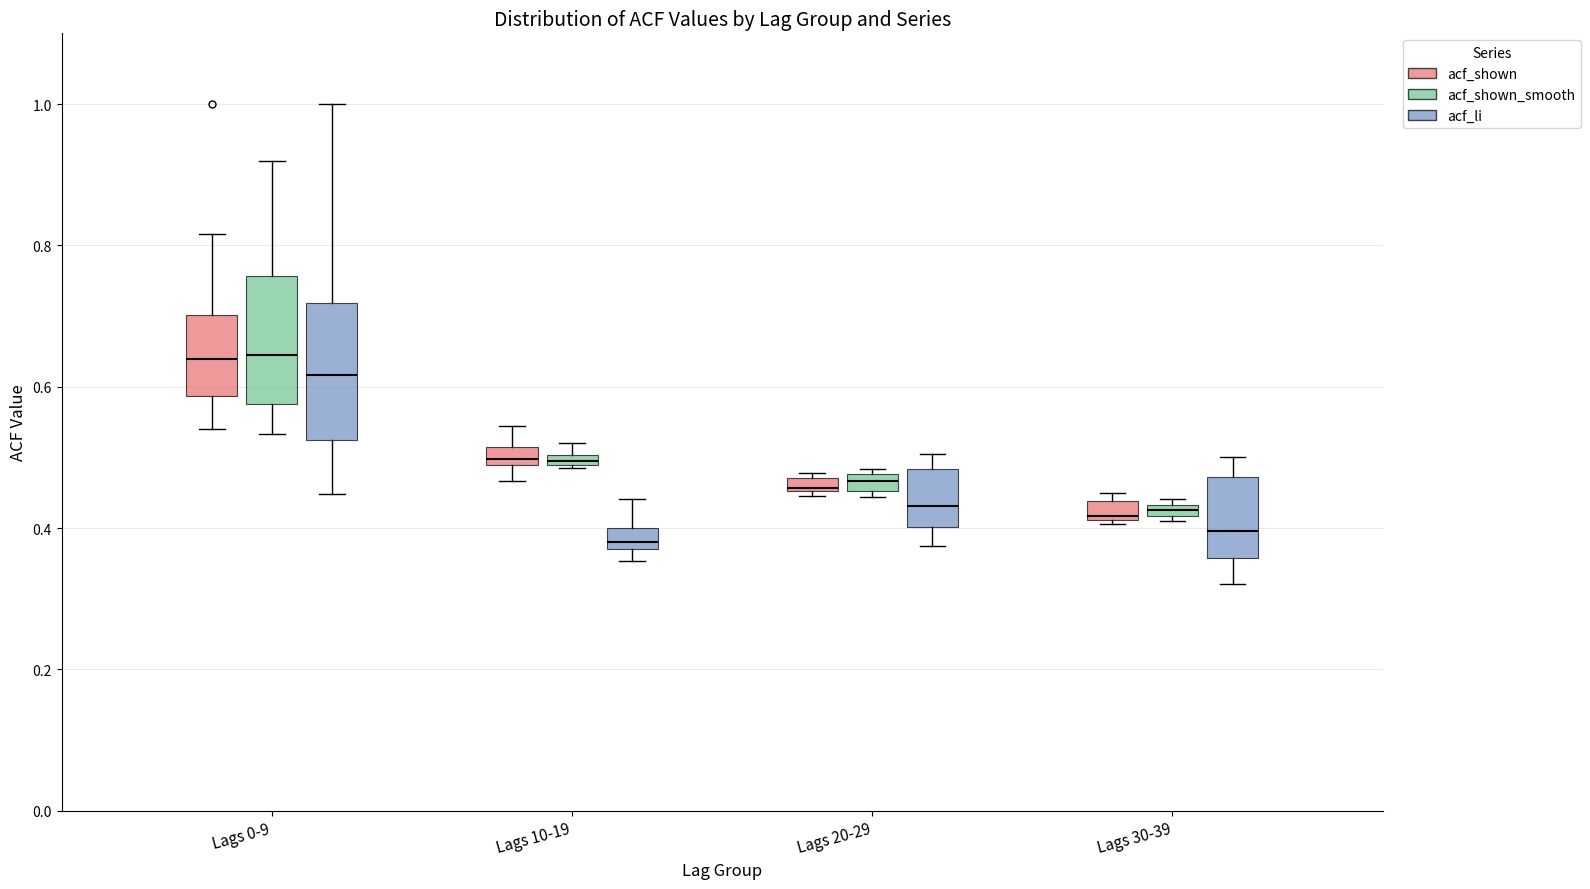

Where is the lower edge of the box for Lags 20-29 (acf_shown_smooth) on the y-axis? The values are not printed on the chart, so give them approximately, as read against the axis.

0.46